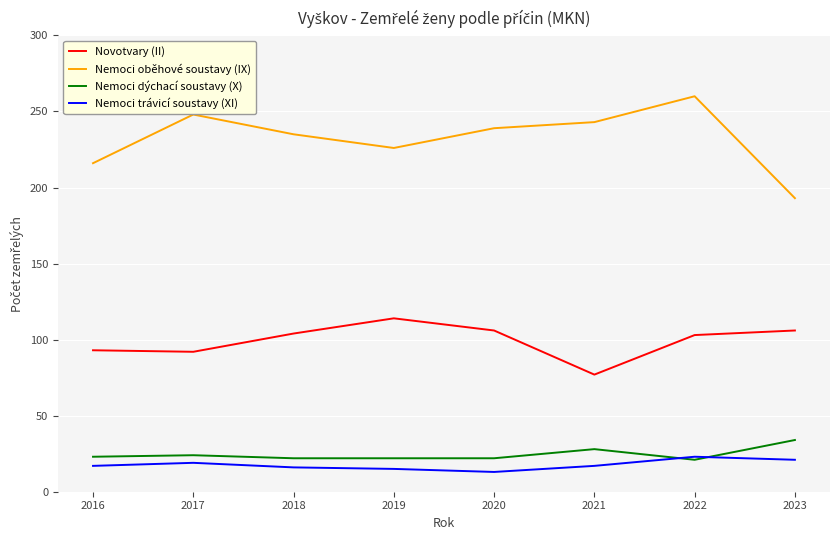

What is the total value across all series at 2021?

365